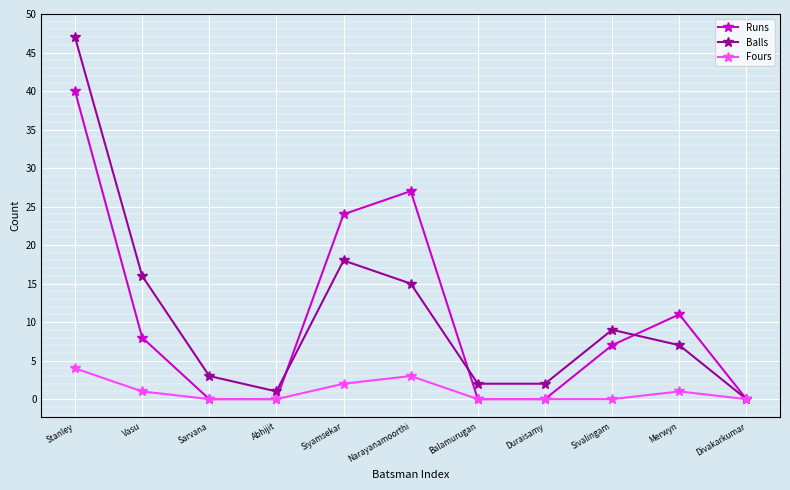

Which series has the widest spread of values?

Balls